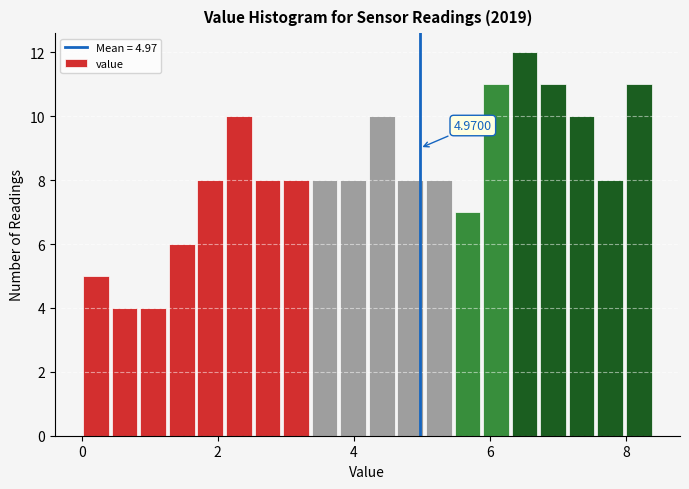

Read against the x-axis, roughly where is the centre of the tallest bar?

6.6